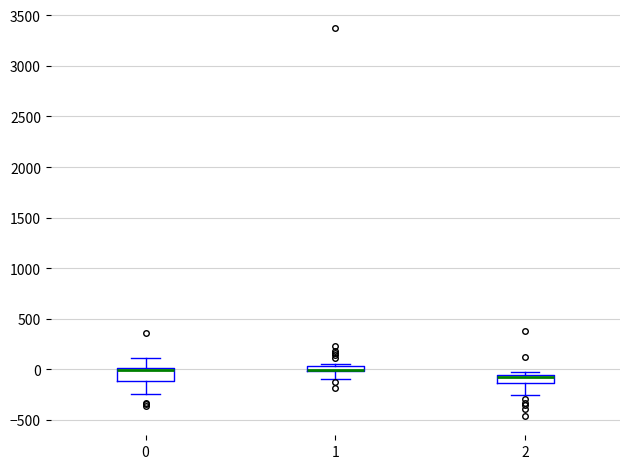

Where is the upper edge of the box at x = 1 on the y-axis? The values are not printed on the chart, so give them approximately, as read against the axis.

50